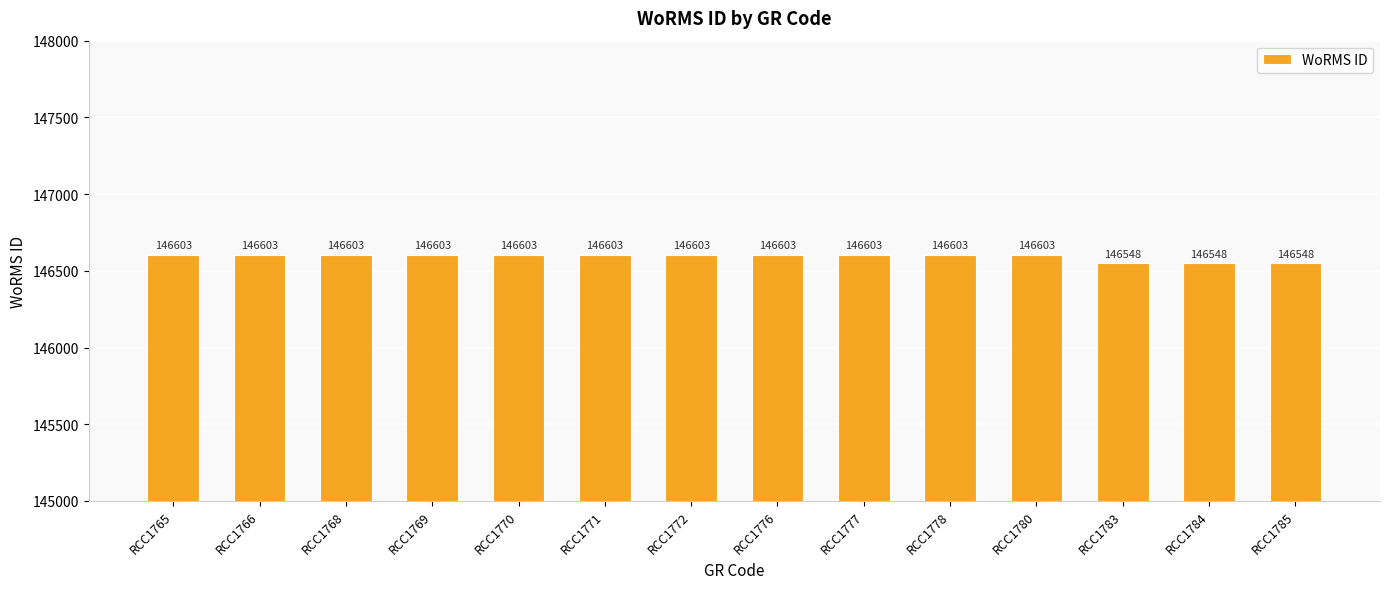

Are the bars horizontal?

No